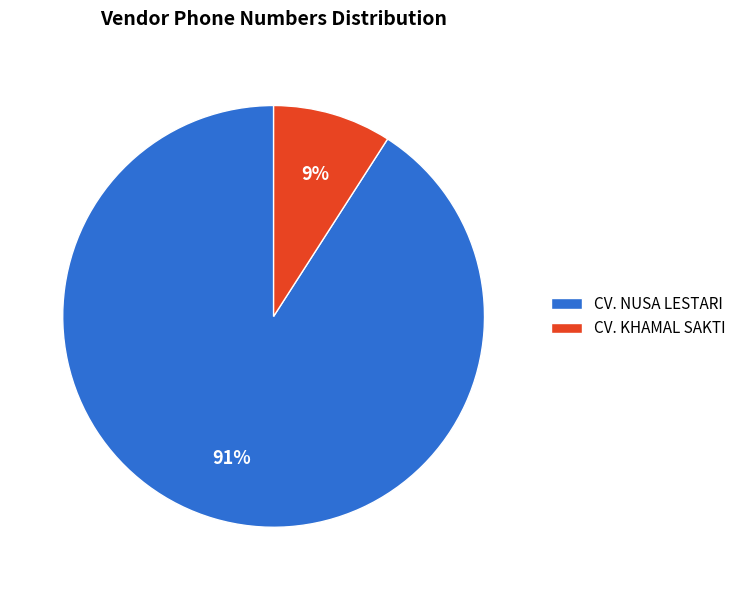

Is it true that CV. NUSA LESTARI is 99% of the pie?

False